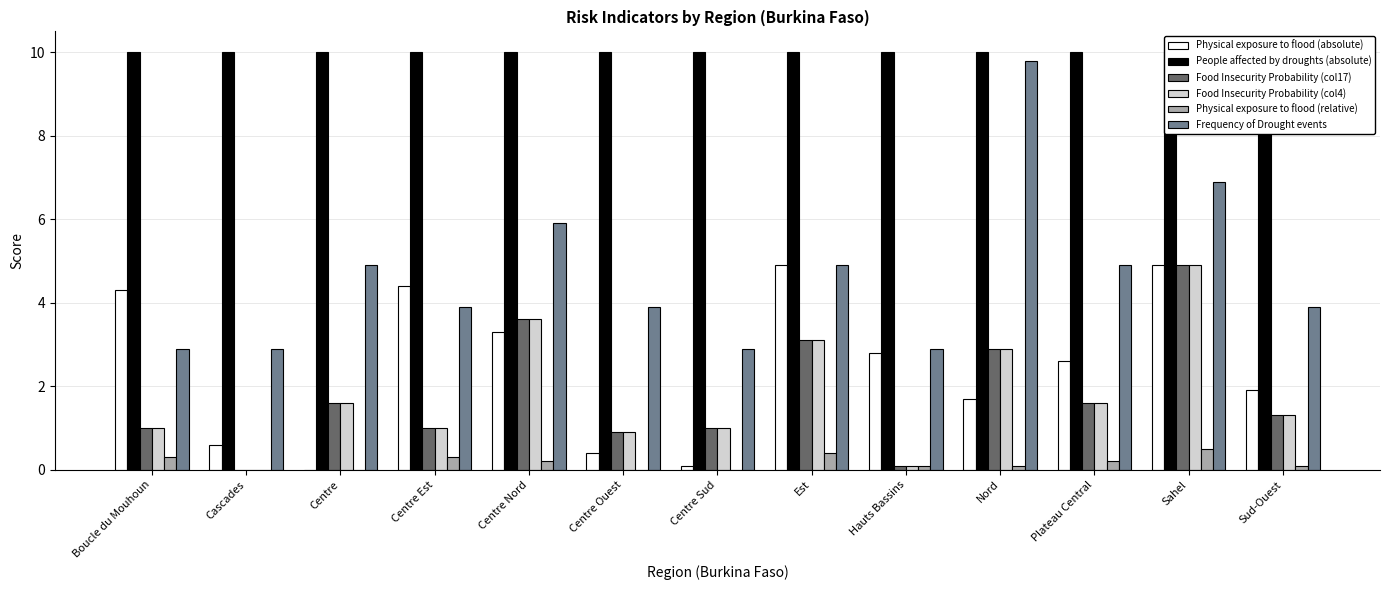

True or false: Physical exposure to flood (absolute) has a value of 2.8 at Hauts Bassins.

True